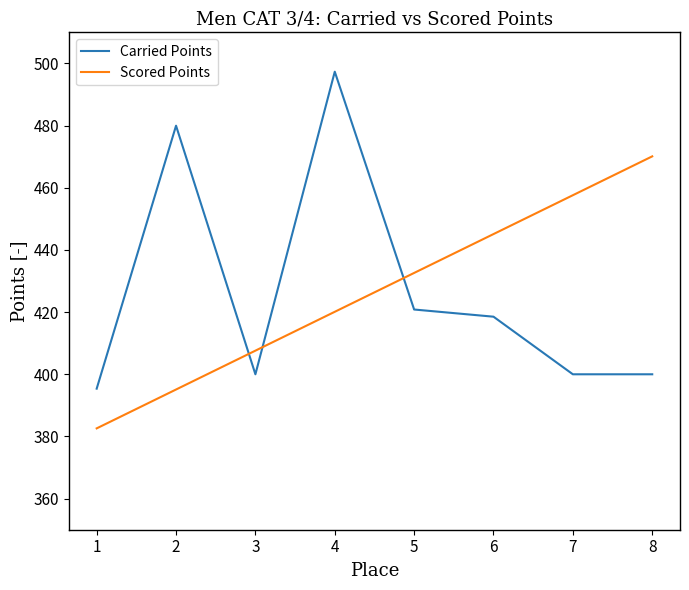

Does the chart display data point markers on the line(s)?

No